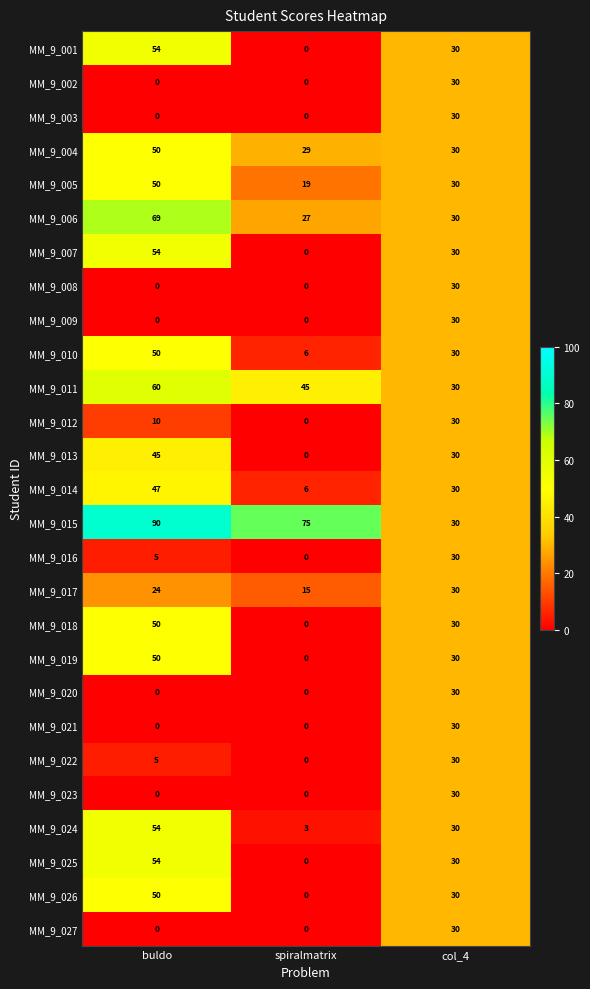

At which label is MM_9_022 closest to 15?

buldo